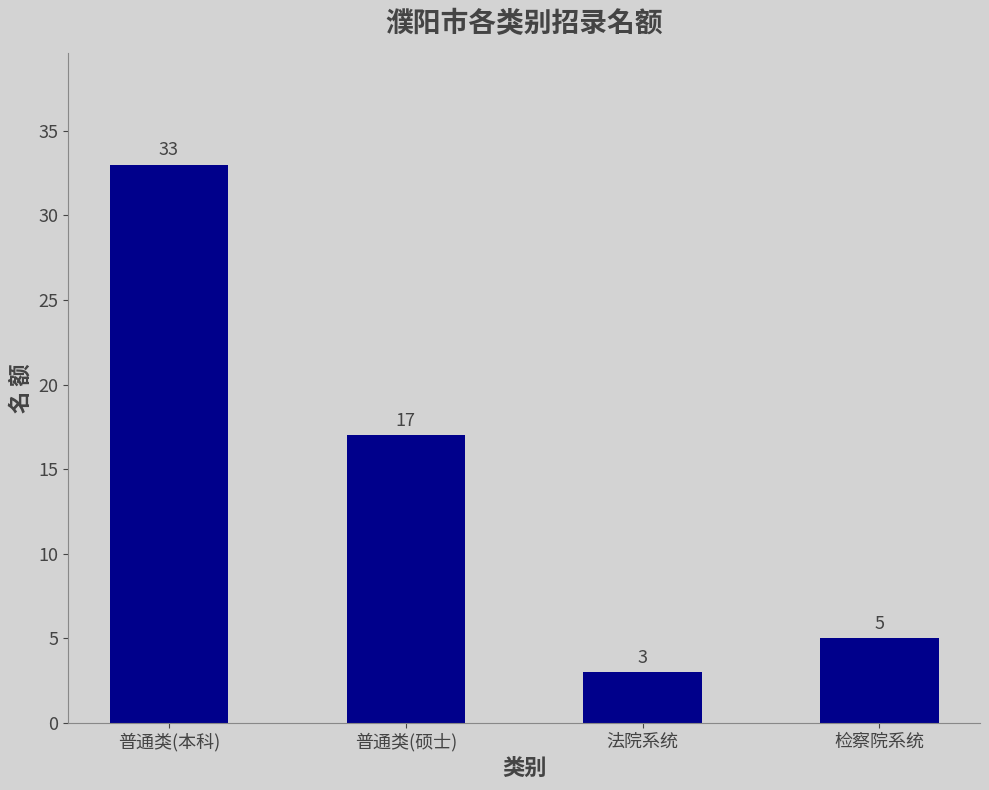

Reading left to right, list all the values displayed in this chart.

普通类(本科)=33	普通类(硕士)=17	法院系统=3	检察院系统=5